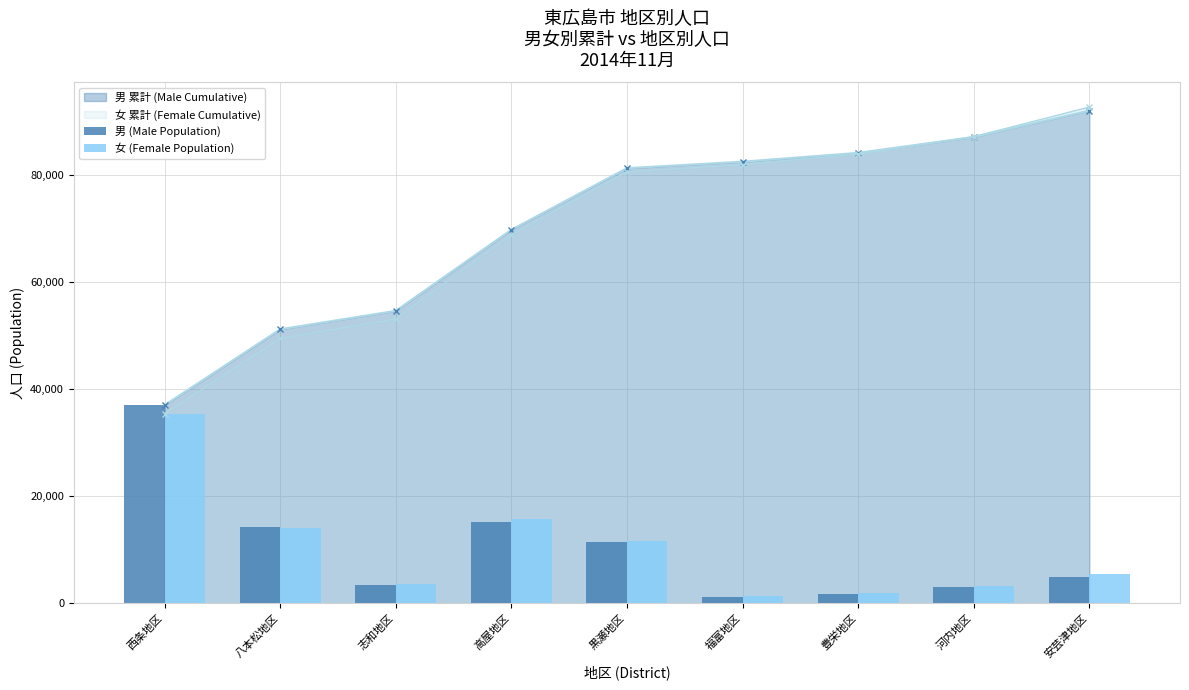

What is the label of the 9th bar from the left?

安芸津地区